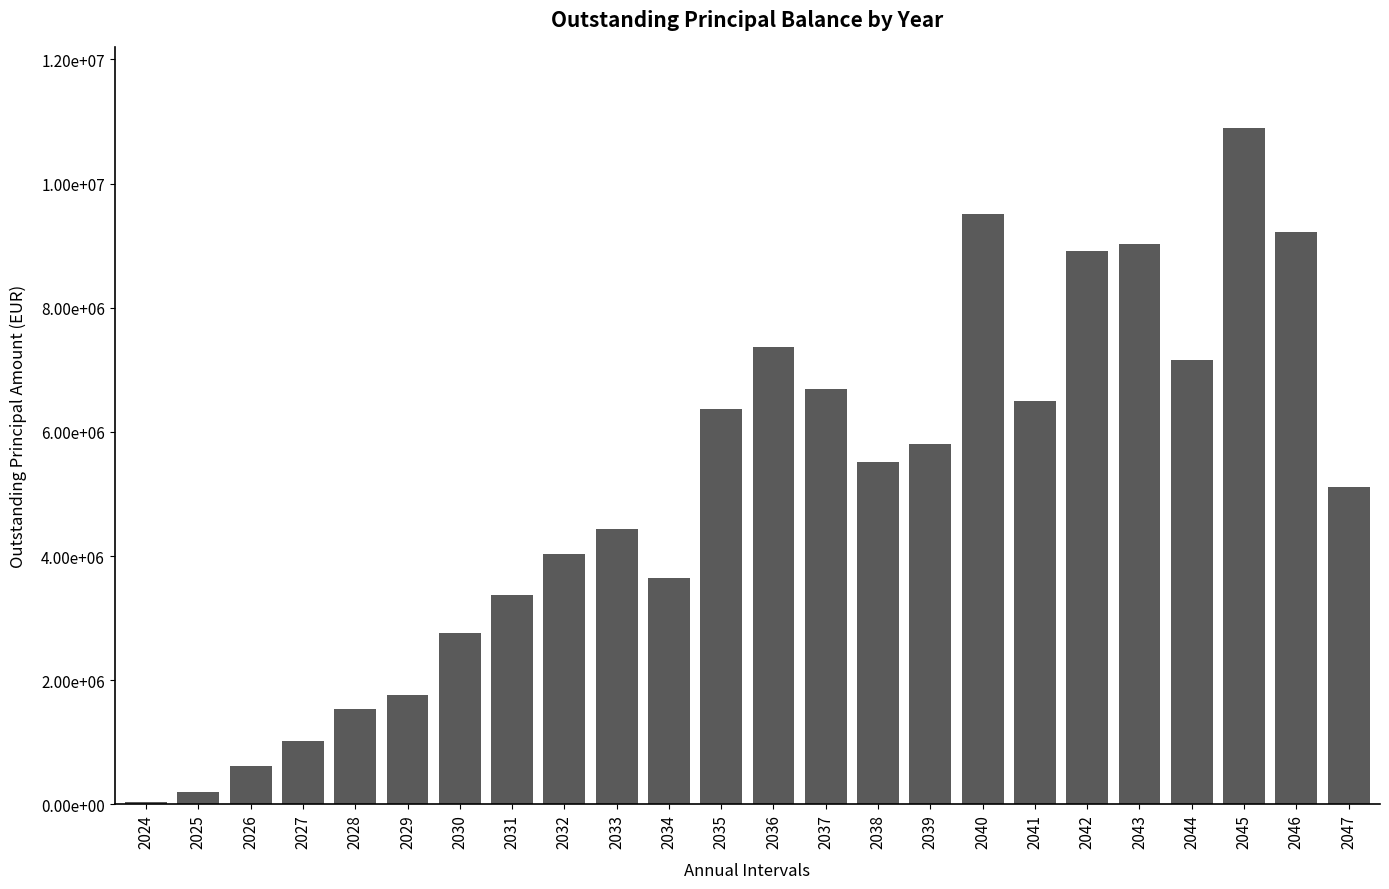

At which label is the value closest to 5466442?

2038